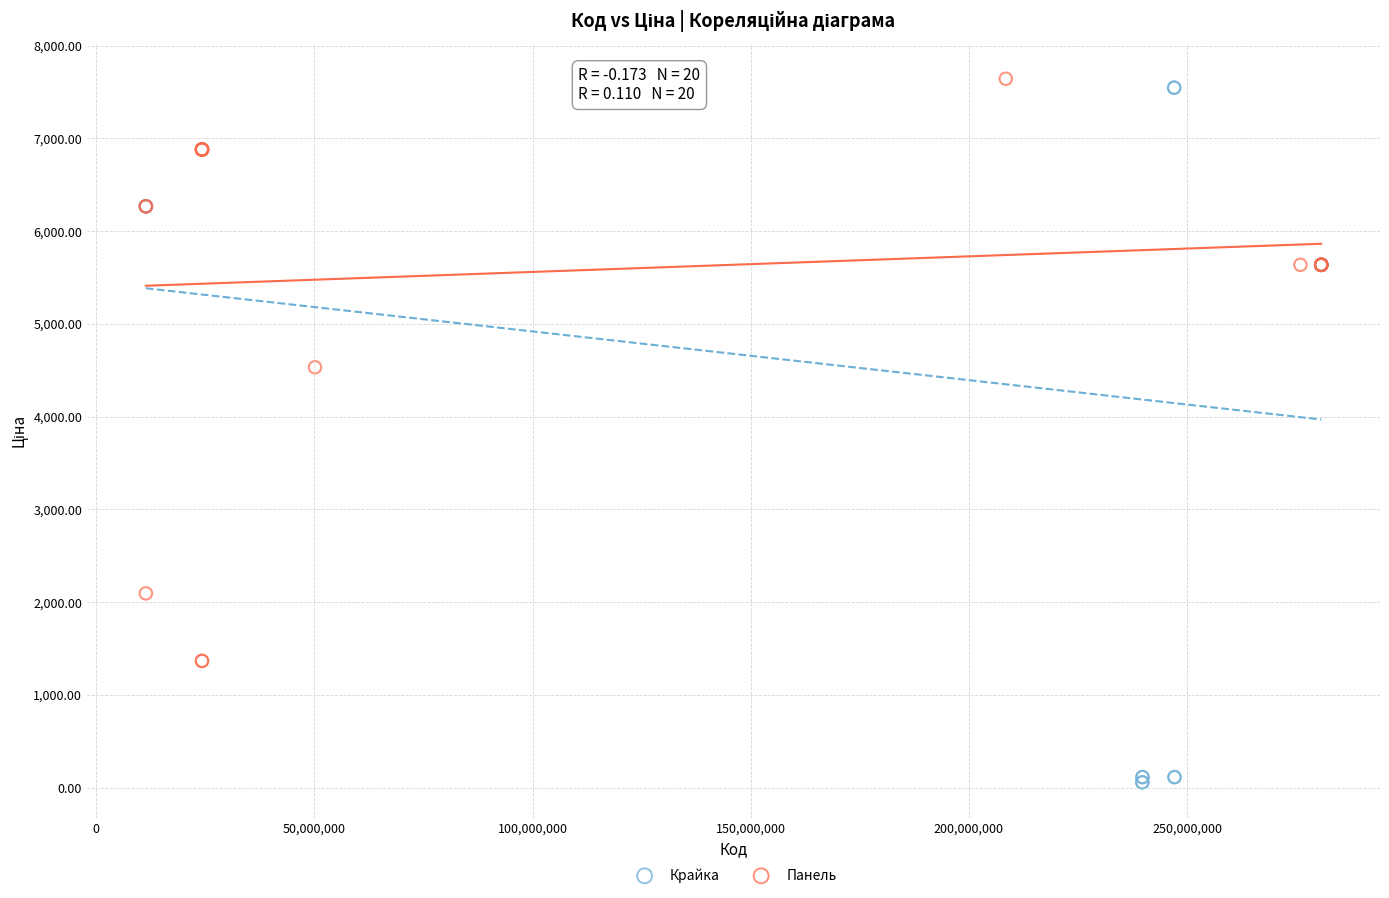

Which series has the widest spread of Y values?

Крайка